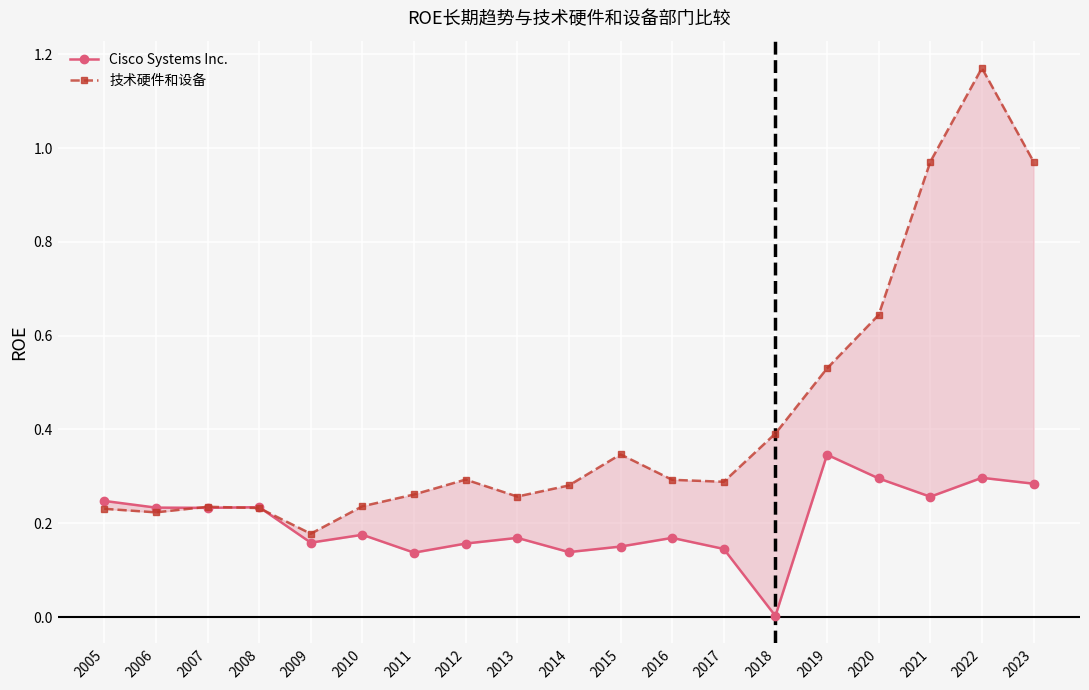

What is the average value of the 技术硬件和设备 series?

0.4